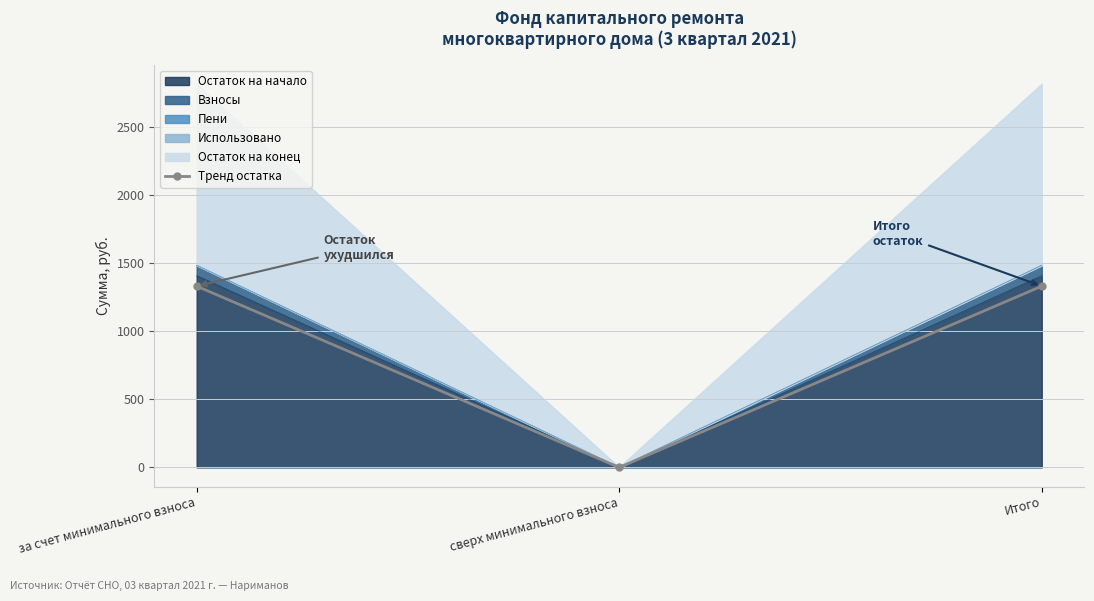

Between сверх минимального взноса and Итого, which is larger?

Итого